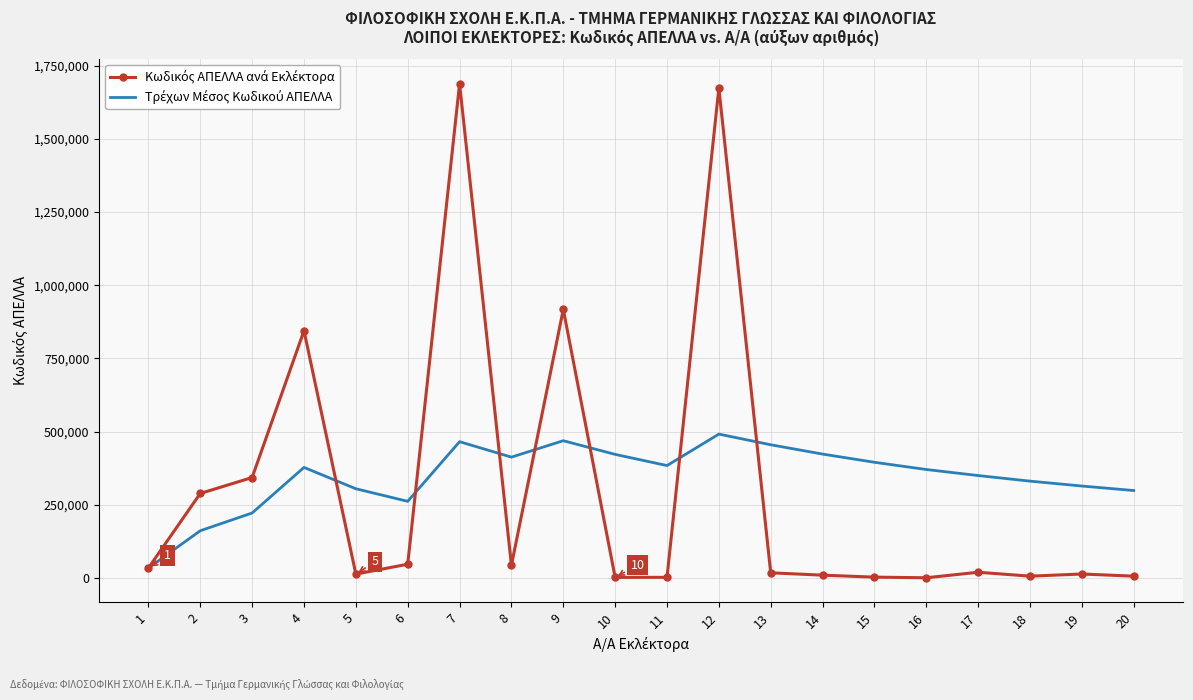

Reading right to left, list all the values displayed in this chart.

Κωδικός ΑΠΕΛΛΑ ανά Εκλέκτορα: 5882	13184	5863	19192	328	2524	9212	17293	1673437	1839	1616	917150	43066	1687973	46617	12909	844256	342821	288423	33726
Τρέχων Μέσος Κωδικού ΑΠΕΛΛΑ: 298365	313759	330458	349551	370199	394857	422881	454702	491152	383672	421855	468549	412473	465246	261458	304427	377306	221656	161074	33726